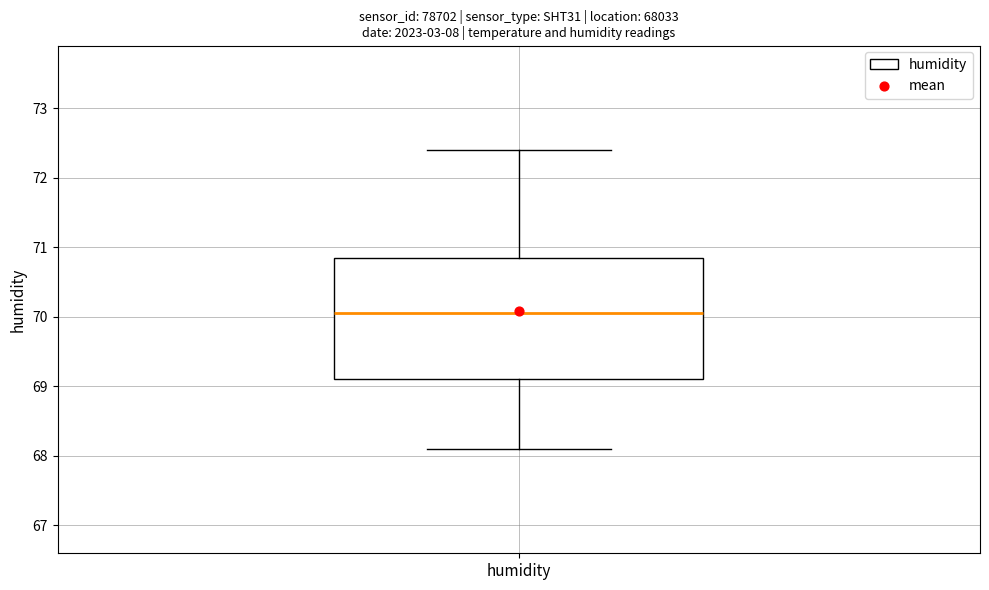

Read this box plot against the y-axis: the position of the median line, the range covered by the box, and the ends of both whiskers. The values are not printed on the chart, so give them approximately, as read against the axis.

median 70.1, box 69.1 to 70.9, whiskers 68.1 to 72.4